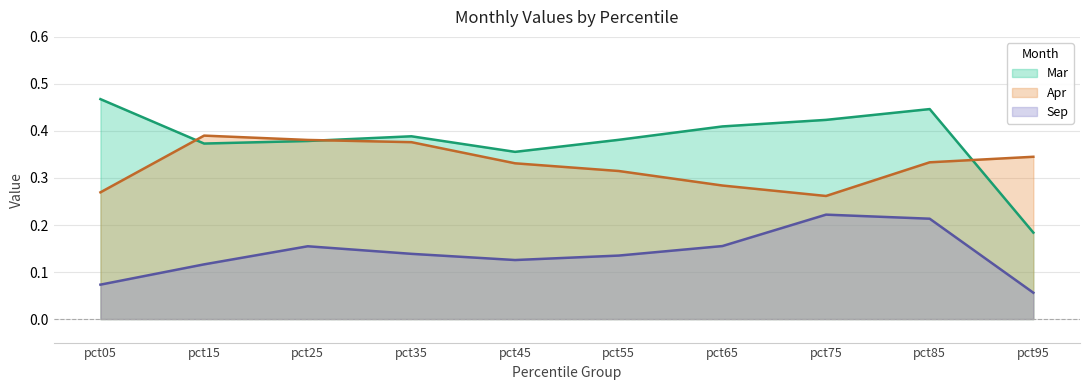

Does the chart have visible grid lines?

Yes